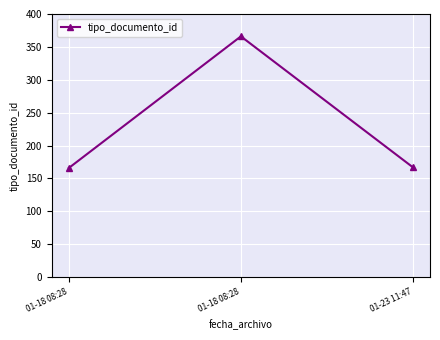

Reading left to right, list all the values displayed in this chart.

166	366	167